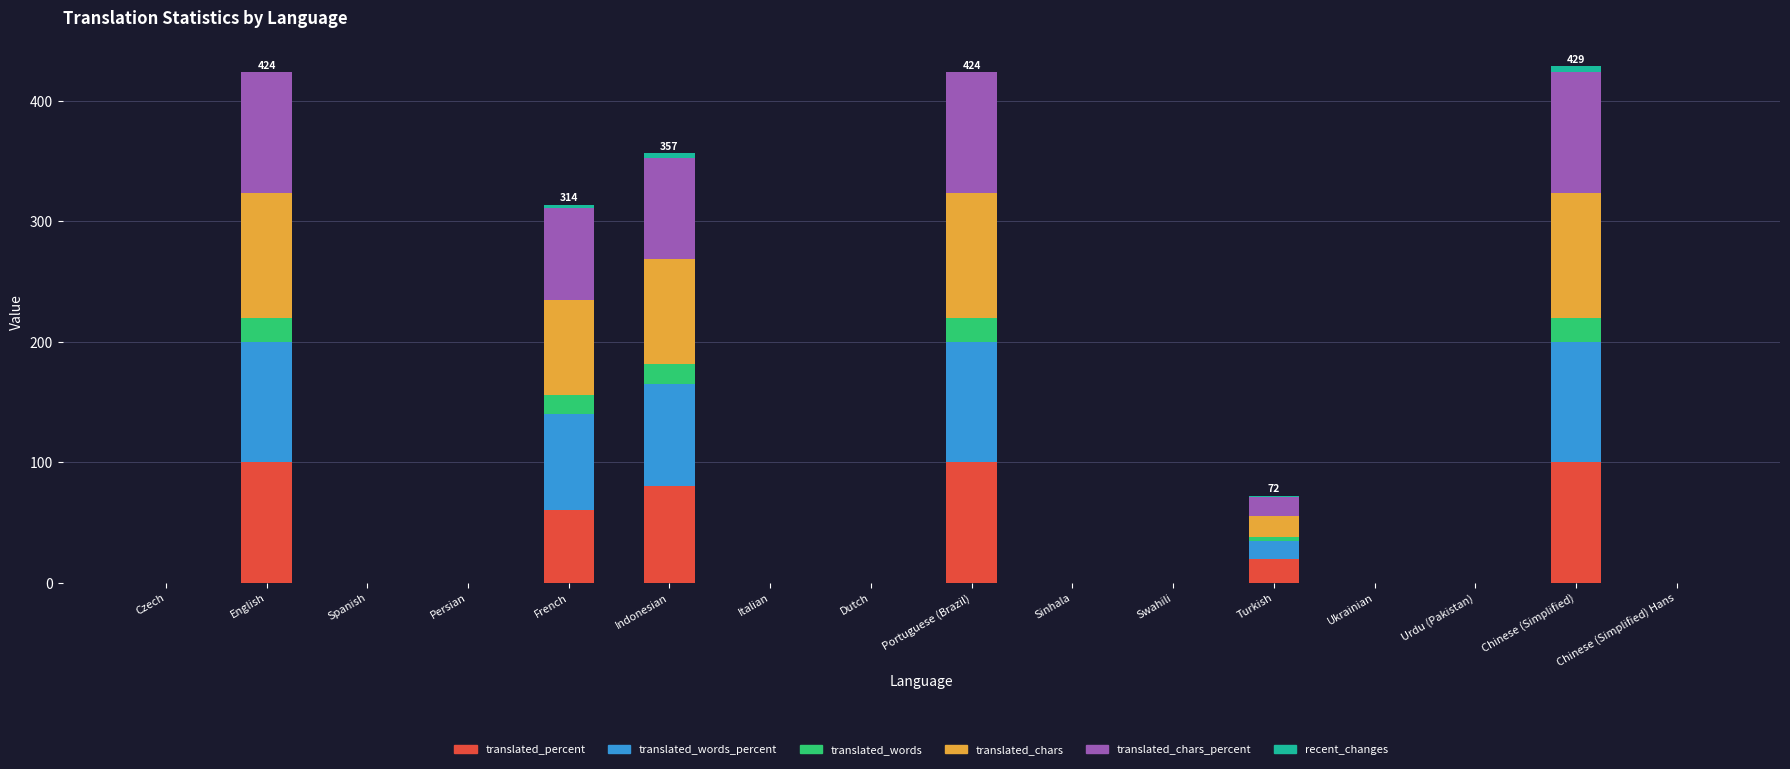

The translated_percent series shows 100.0 at English. True or false?

True